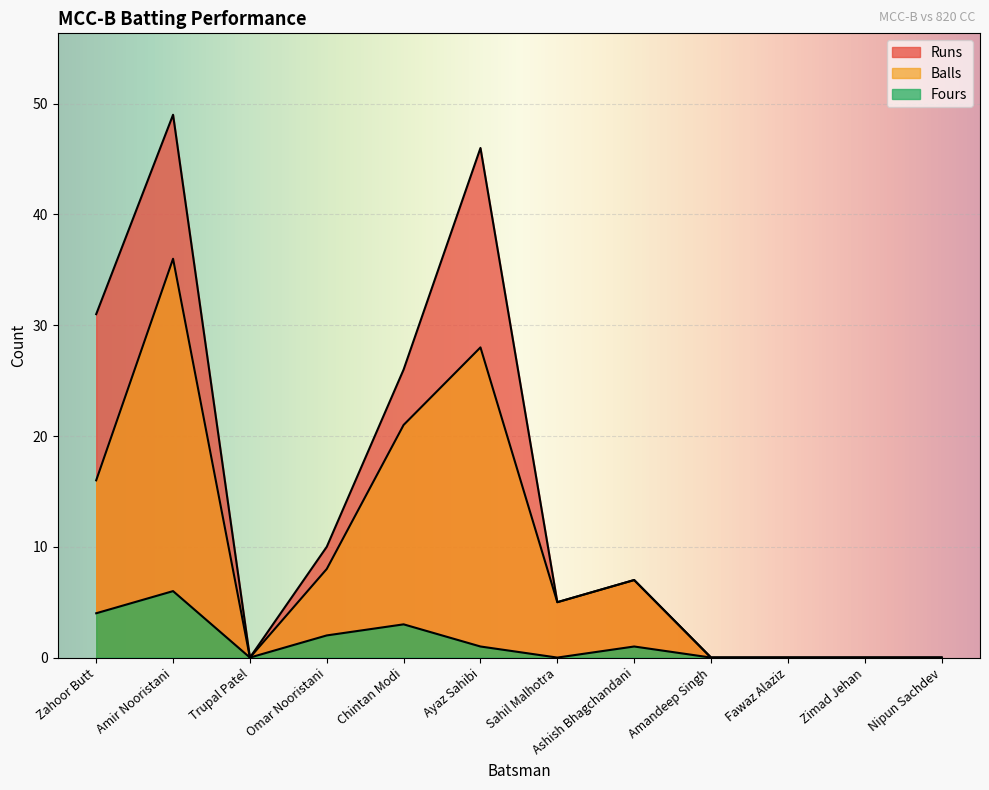

The Balls series shows -25 at Zimad Jehan. True or false?

False